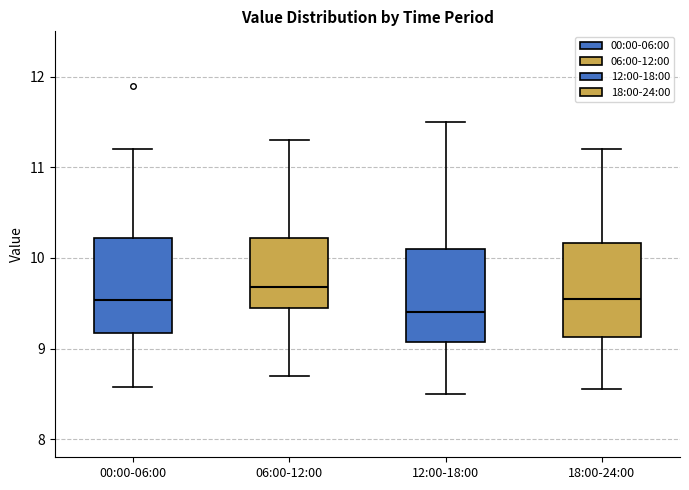

Which box has the lowest median line?

12:00-18:00